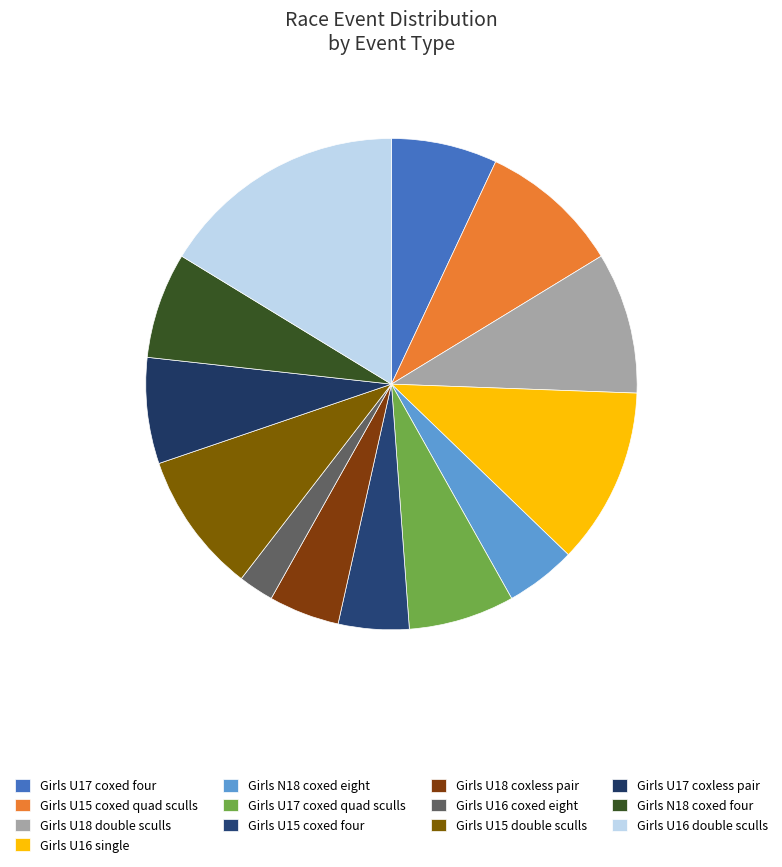

To the nearest percent, what is the difference between the Girls U17 coxed four and Girls N18 coxed eight slice percentages?

2%